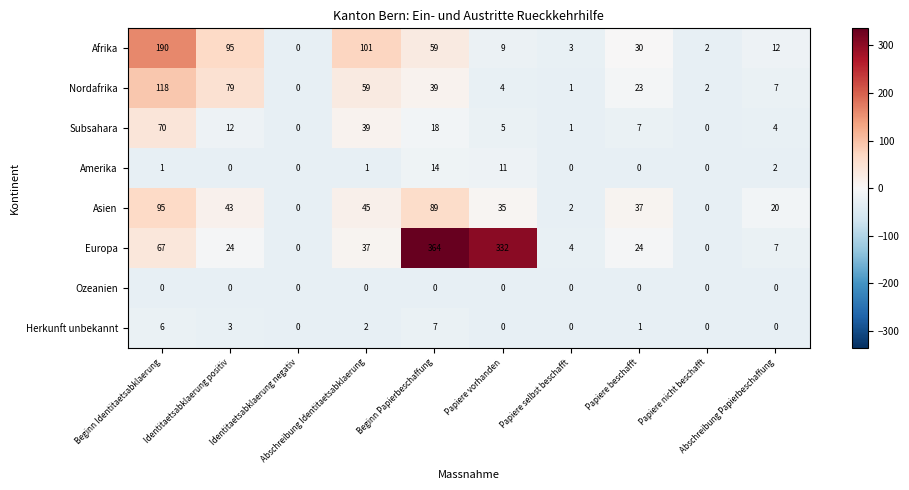

List the series in order of their peak value, lowest first.

Ozeanien, Herkunft unbekannt, Amerika, Subsahara, Asien, Nordafrika, Afrika, Europa